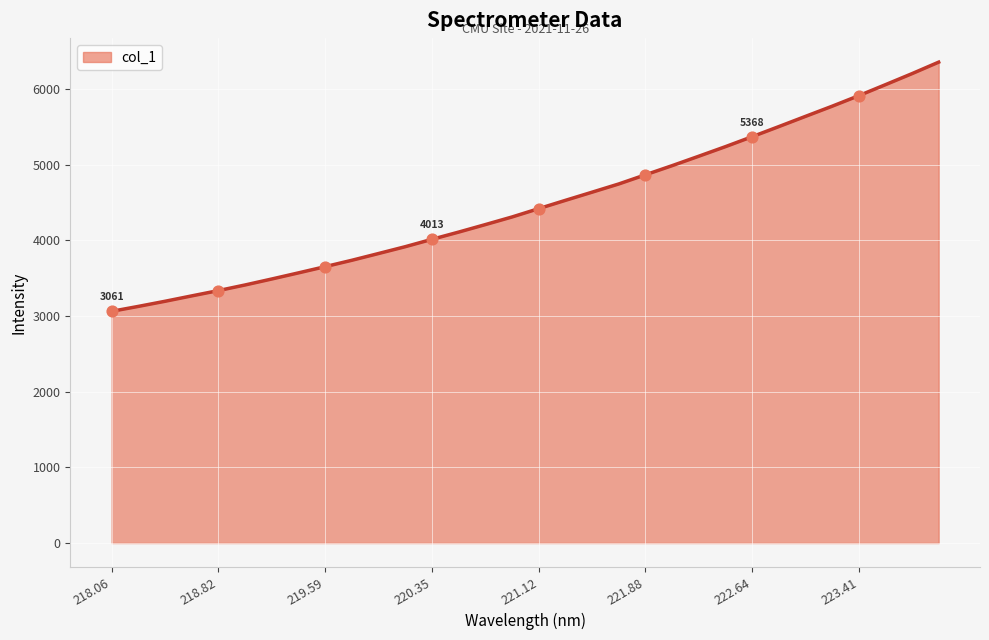

How many lines are shown in the chart?

1